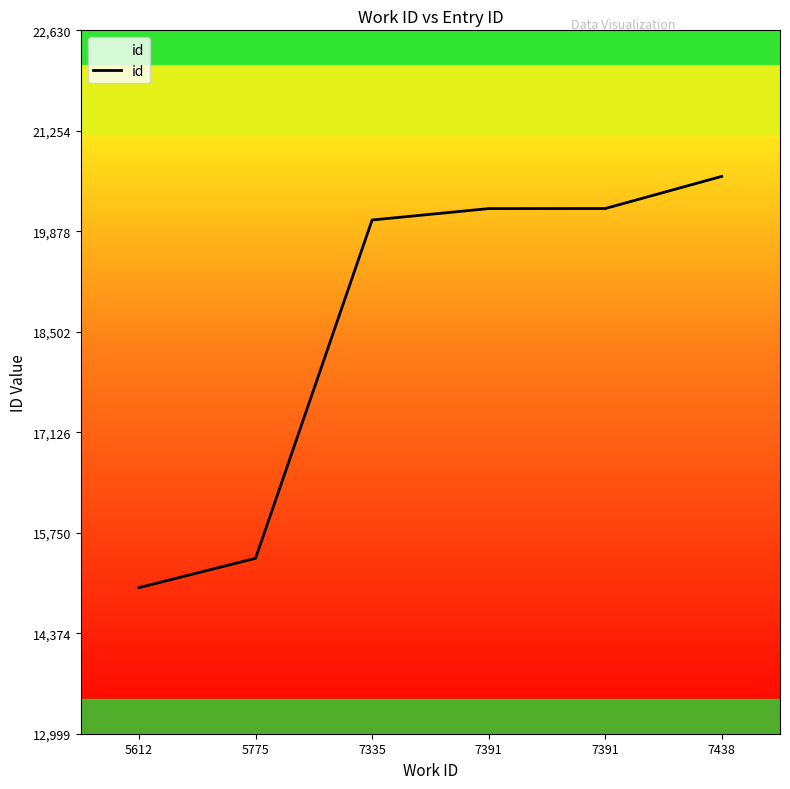

What is the value of the 1st point from the left?

14999